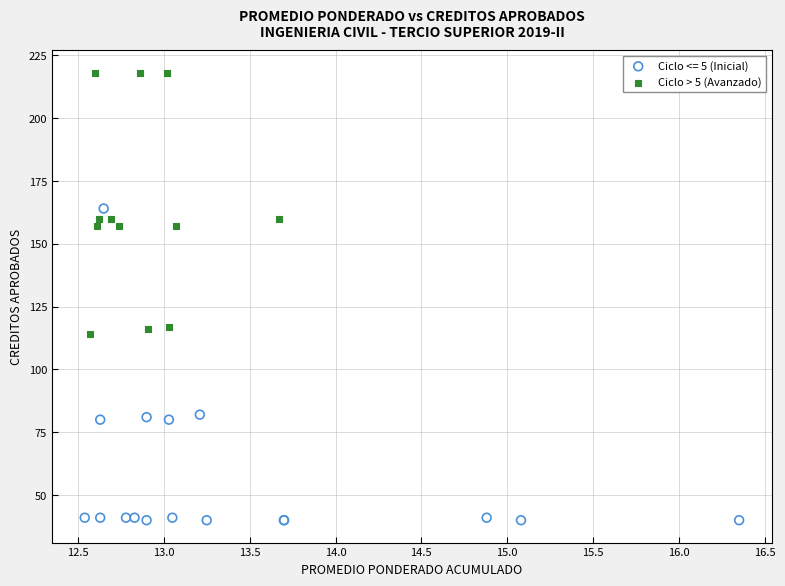

Which series has the widest spread of Y values?

Ciclo <= 5 (Inicial)